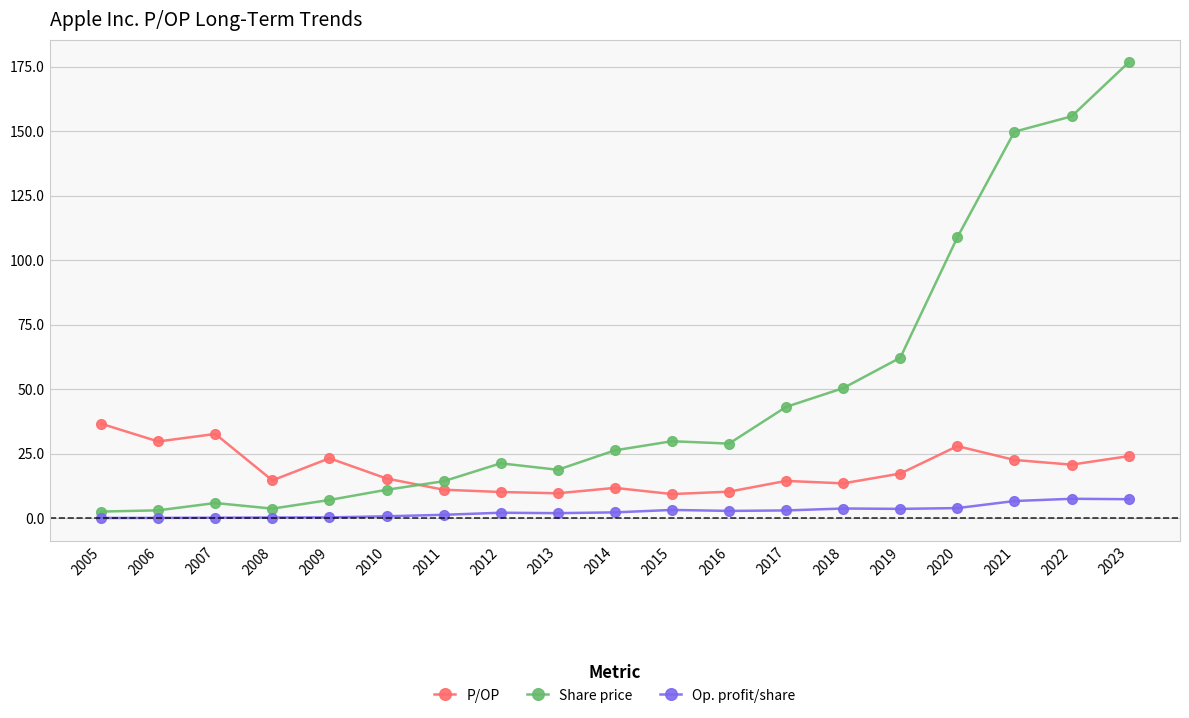

What is the difference between the maximum and second lowest values in the Op. profit/share series?

7.4